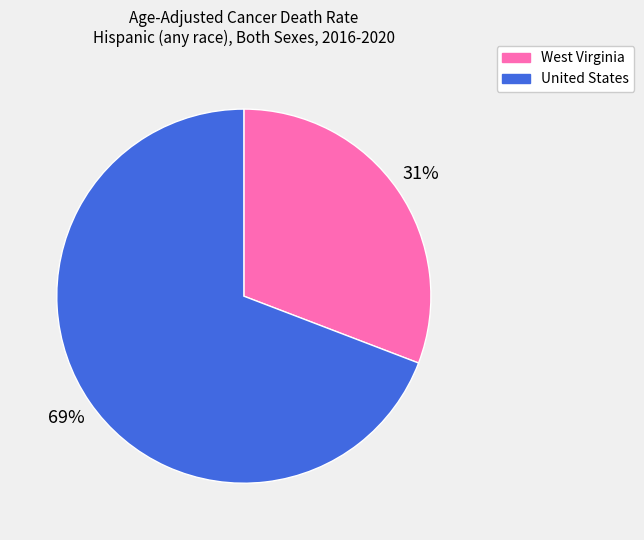

Which has a higher value, West Virginia or United States?

United States